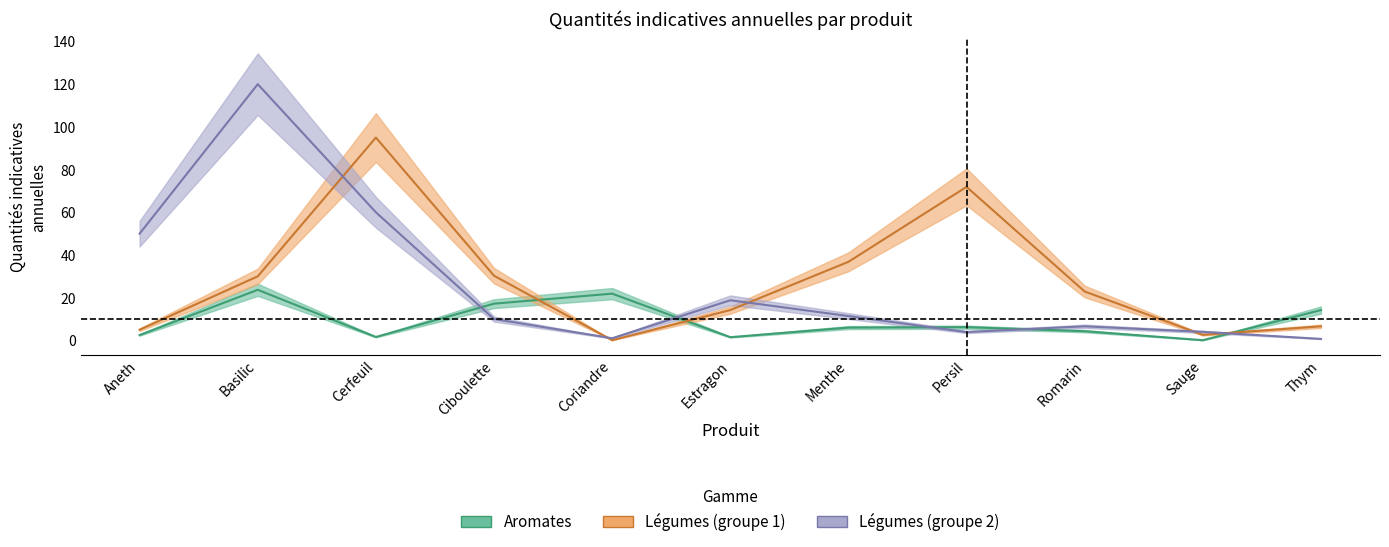

Which series has the largest range (max minus min)?

Légumes_2